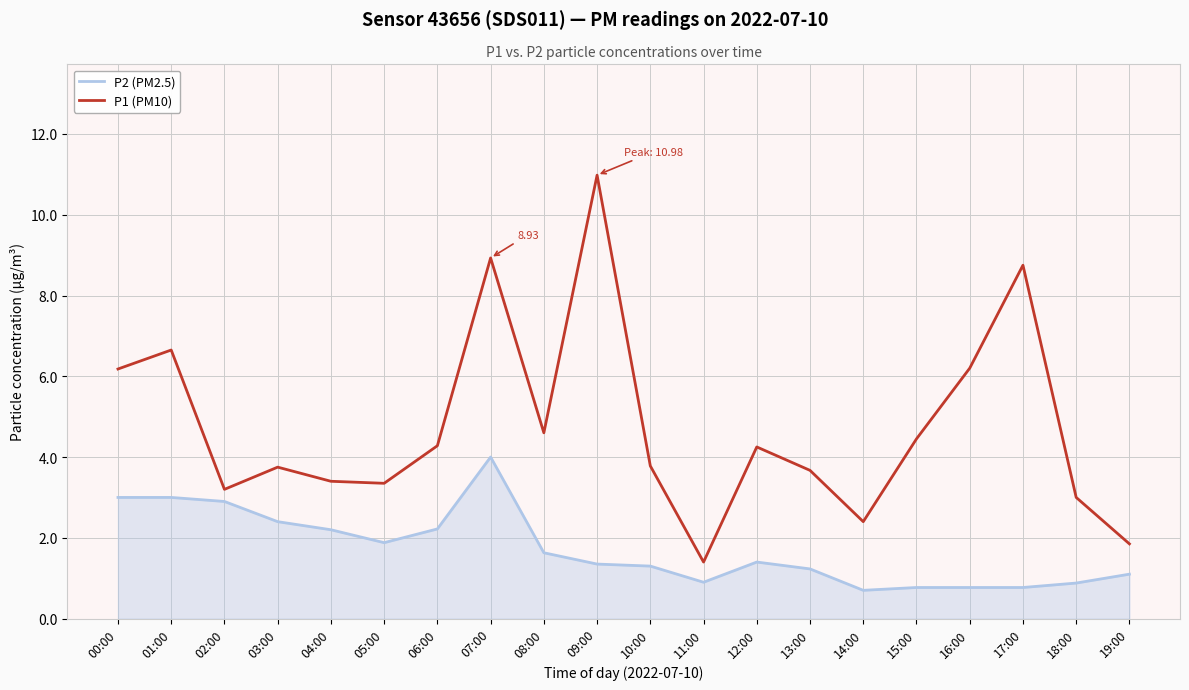

What are all the series names shown in the legend?

P2 (PM2.5), P1 (PM10)